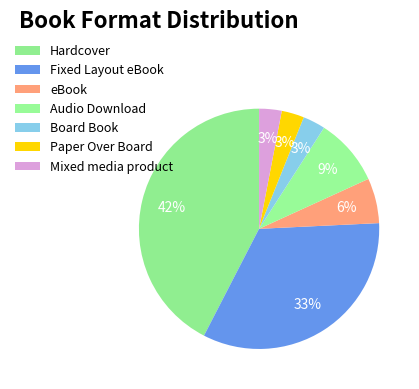

To the nearest percent, what is the difference between the Hardcover and Mixed media product slice percentages?

39%